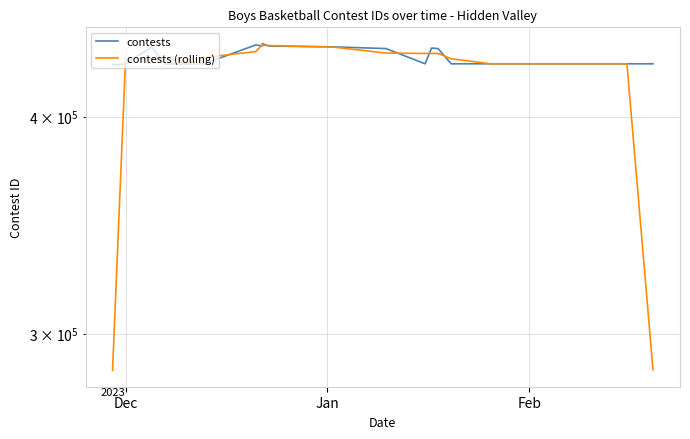

How many intersections are there between contests (rolling) and contests?

14